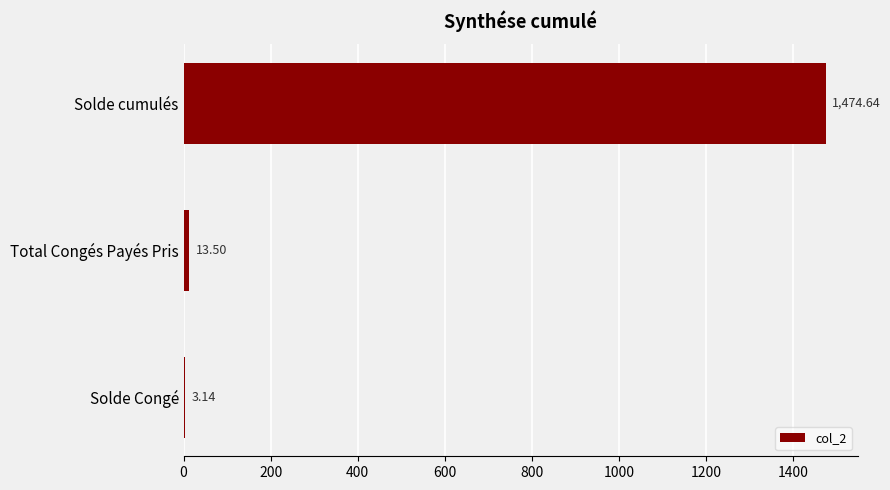

What is the change in value from Total Congés Payés Pris to Solde Congé?

-10.4